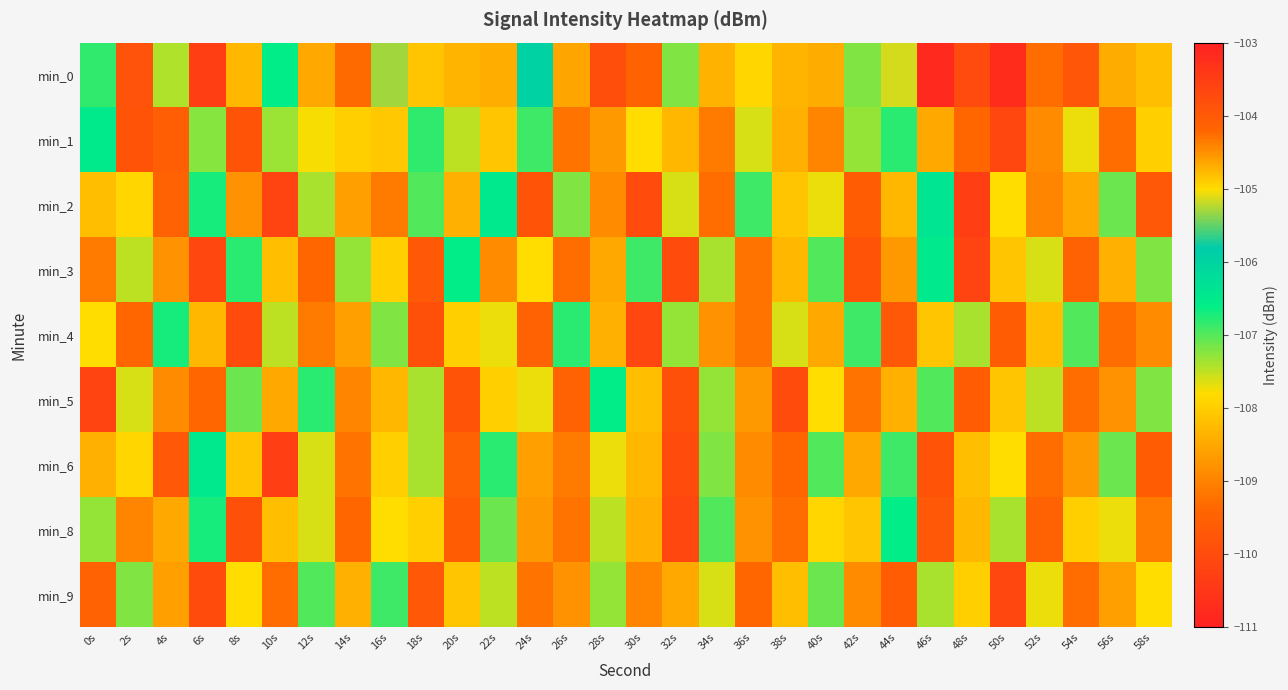

At 18s, list the series in order from smallest to largest.

min_4, min_3, min_9, min_0, min_8, min_5, min_6, min_2, min_1